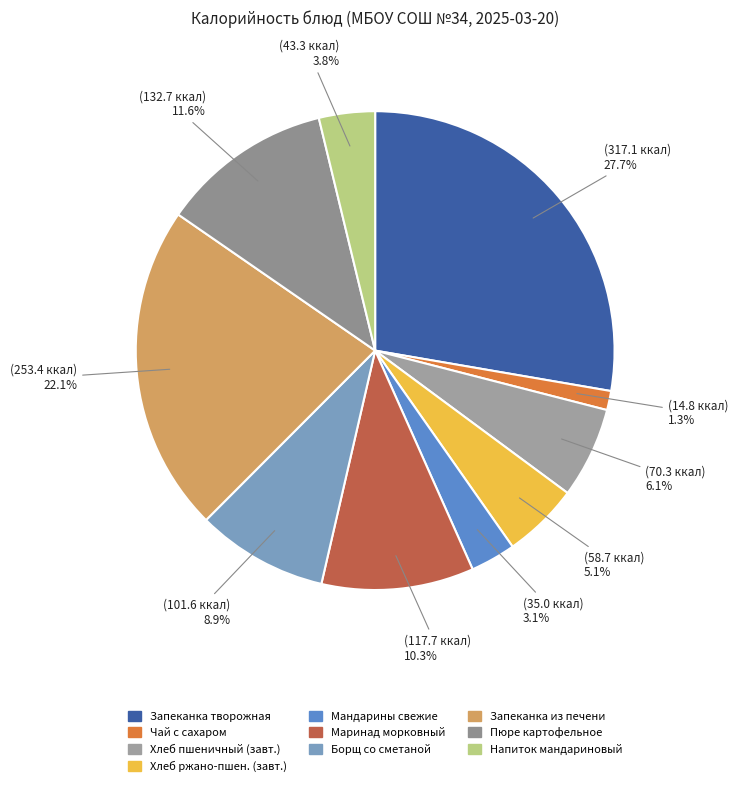

Count the number of slices in the pie.

10